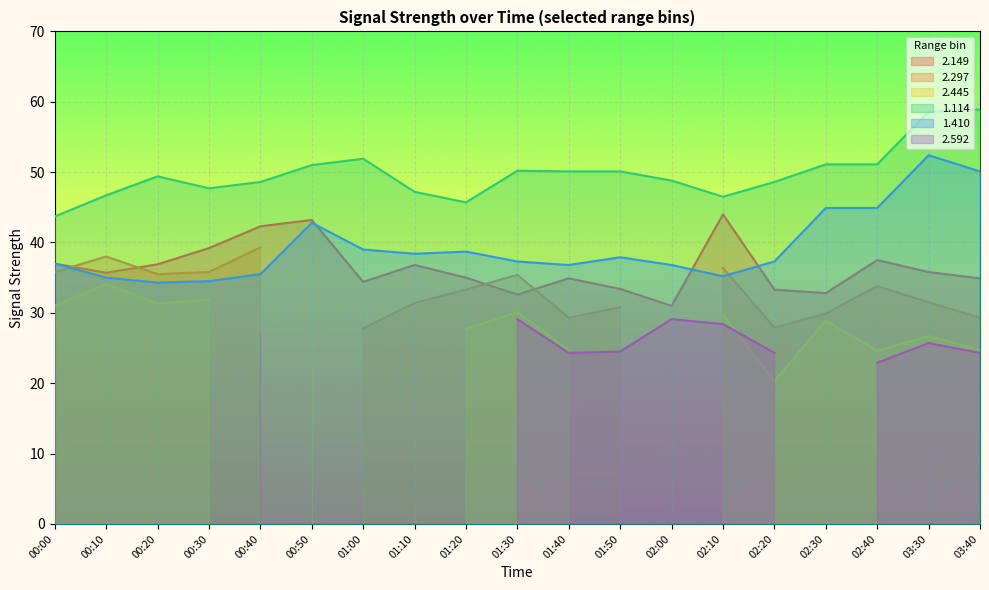

True or false: 2.149 has a value of 33.3 at 02:20.

True